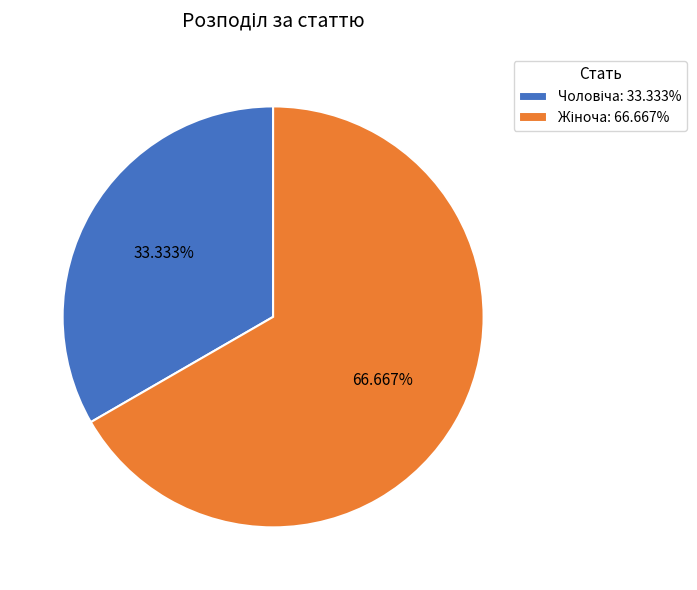

Is there any slice that represents more than half of the pie?

Yes